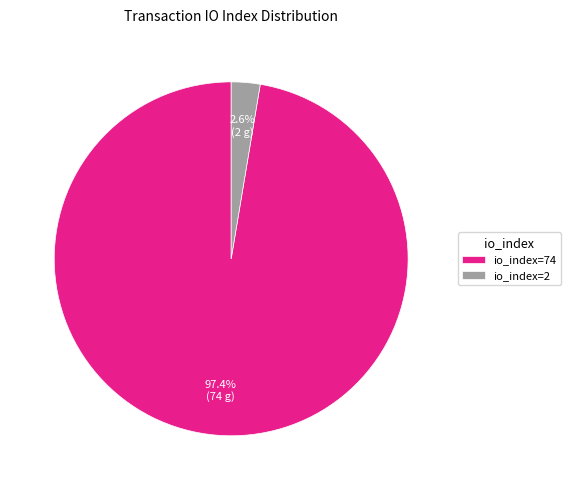

To the nearest percent, what is the average slice percentage?

50%